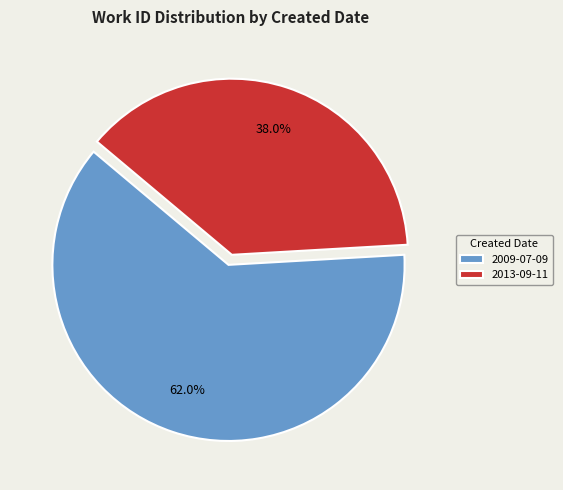

Do 2009-07-09 and 2013-09-11 together represent more than half of the pie?

Yes